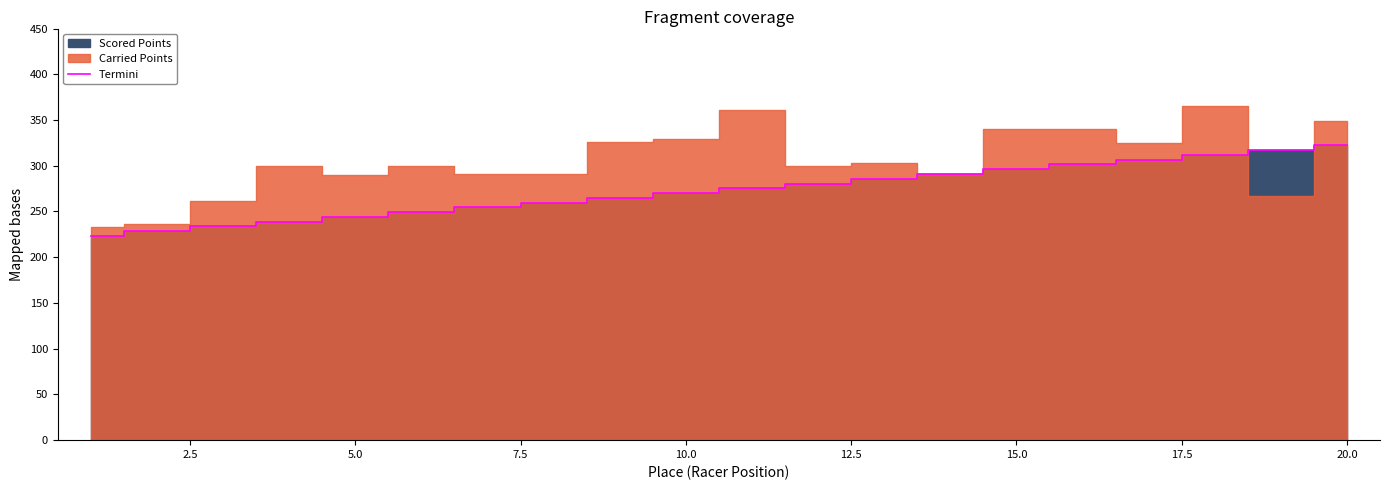

What is the lowest value of the Termini series?

223.2